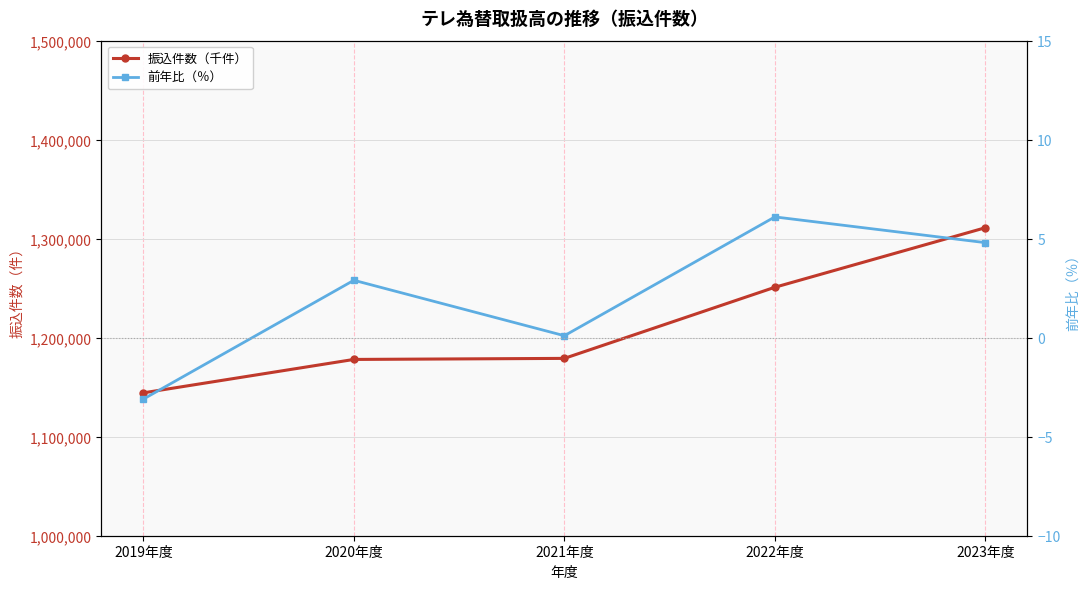

How many categories are shown in the chart?

5